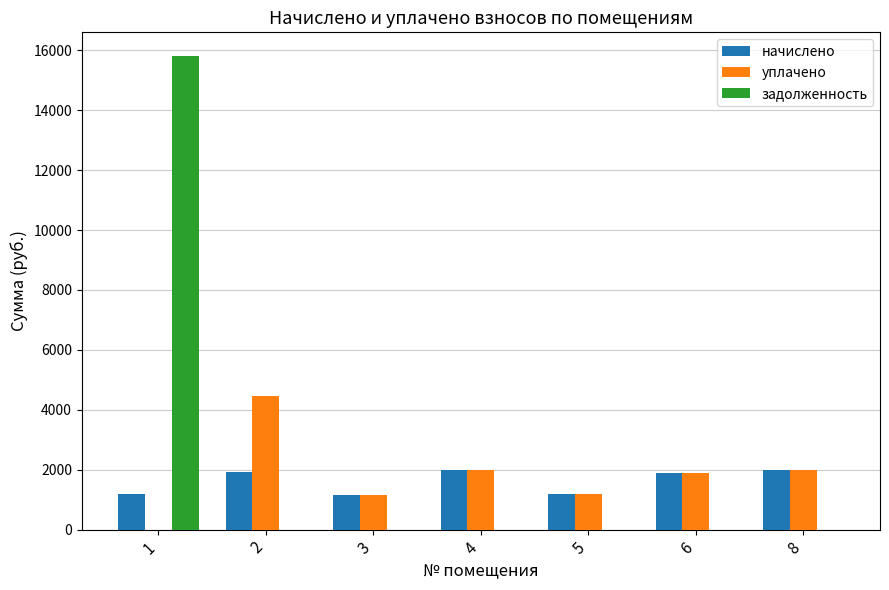

Between 2 and 3, which series saw the biggest shift?

уплачено